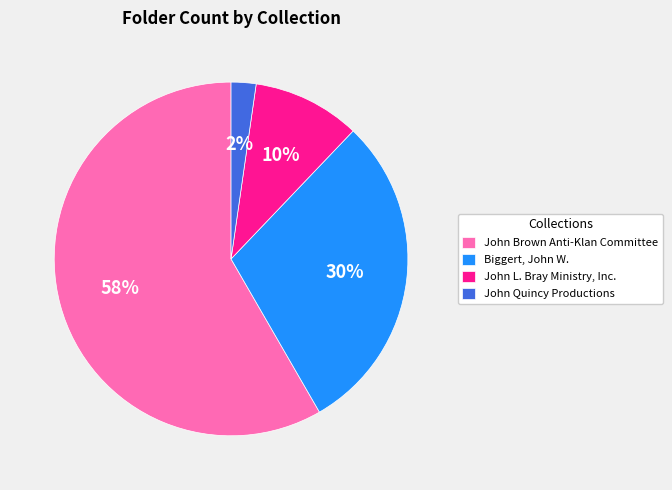

Which category has the biggest portion of the pie?

John Brown Anti-Klan Committee